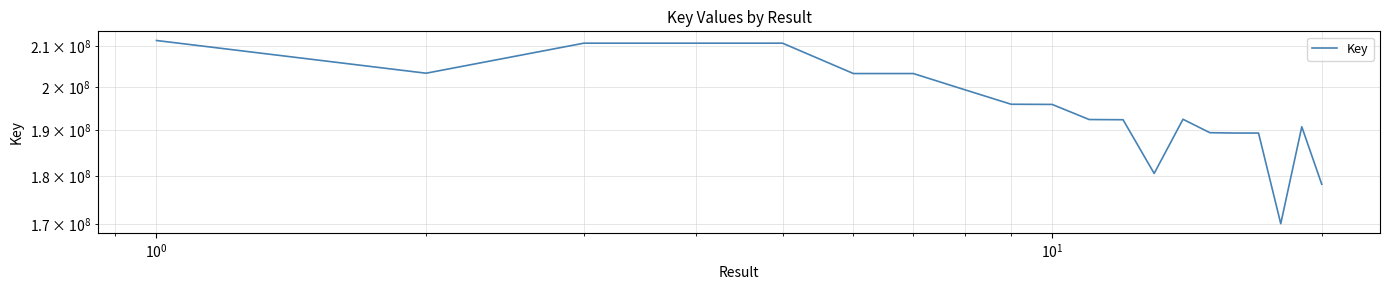

How many values exceed 195912636?

9